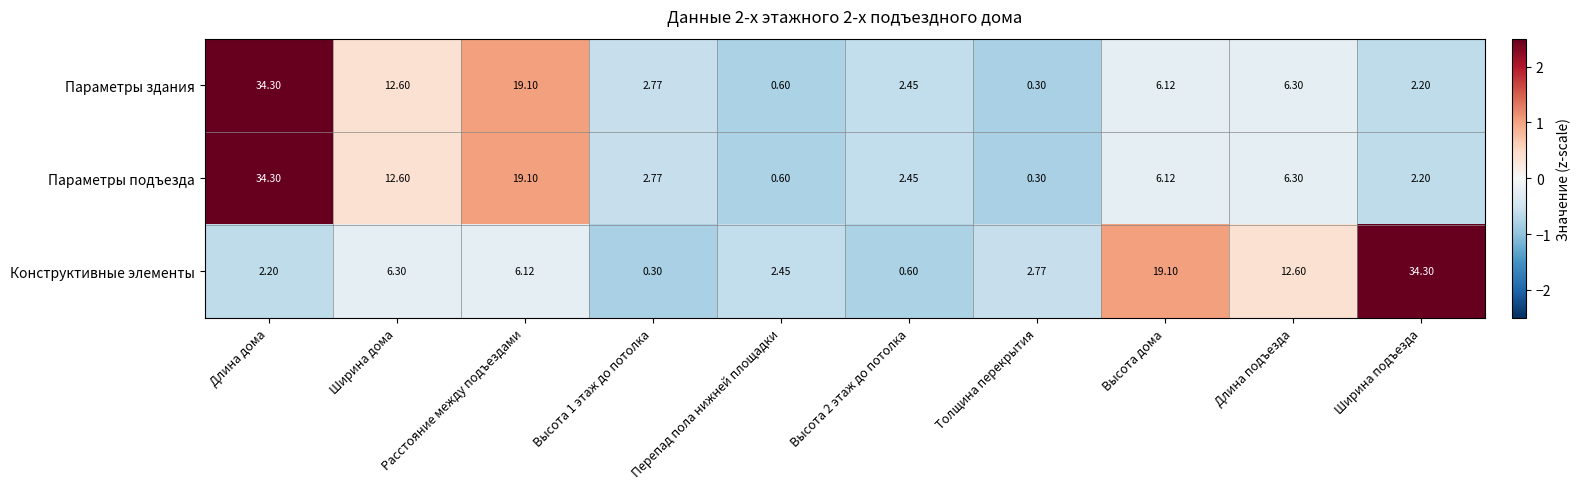

Is the value of Конструктивные элементы at Длина дома greater than the value of Параметры подъезда at Расстояние между подъездами?

No